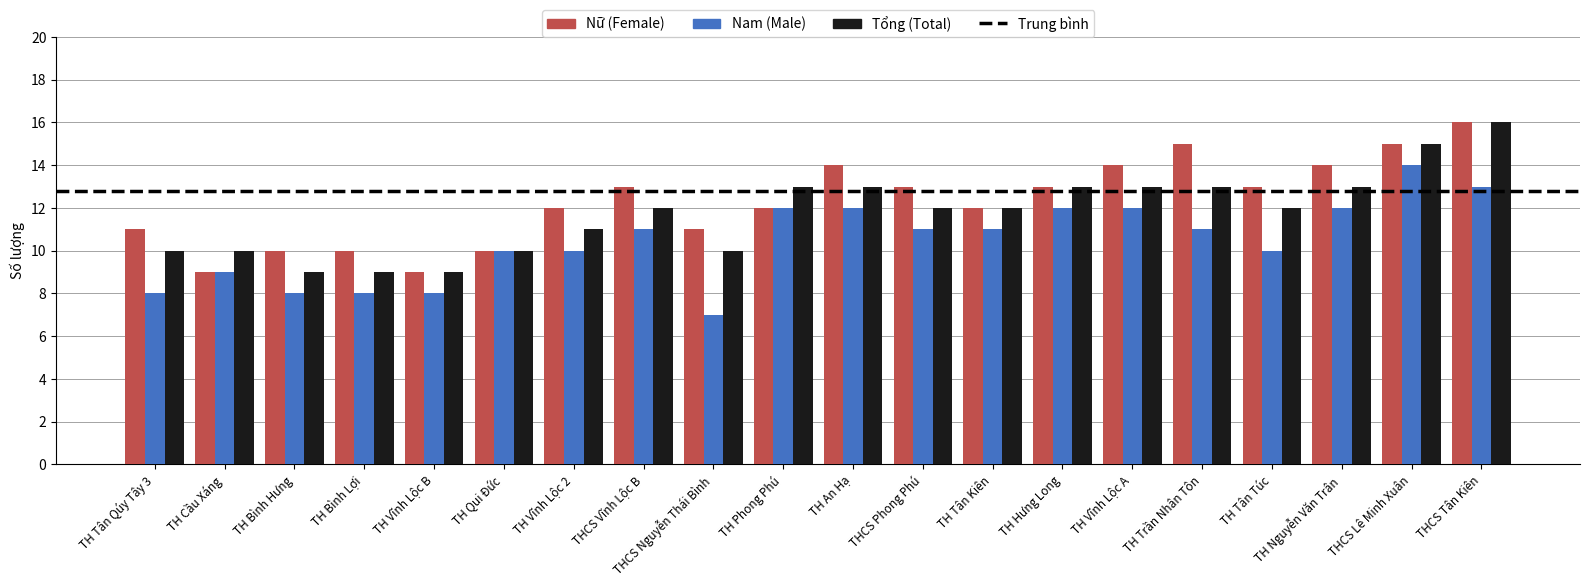

What is the maximum value shown in the chart?

16